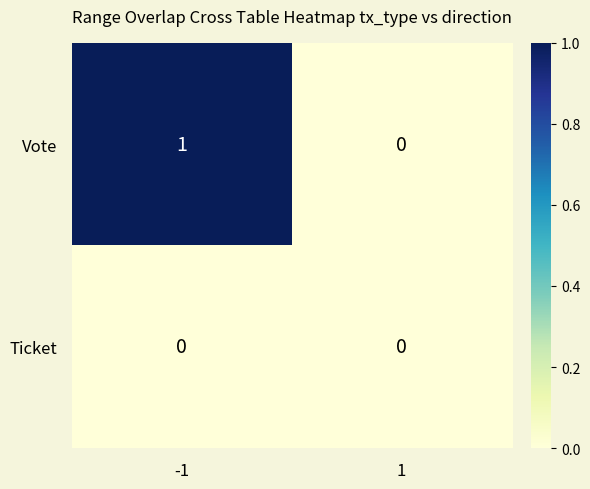

At -1, list the series in order from largest to smallest.

Vote, Ticket